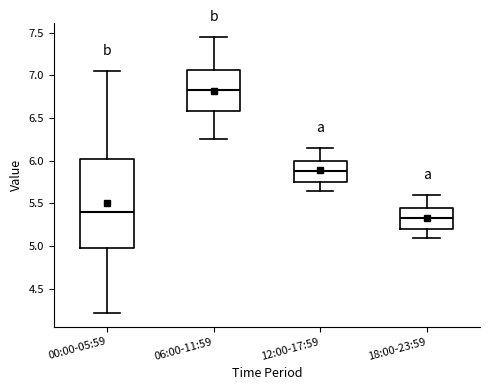

Comparing the boxes themselves (not the whiskers), which one is the tallest?

00:00-05:59